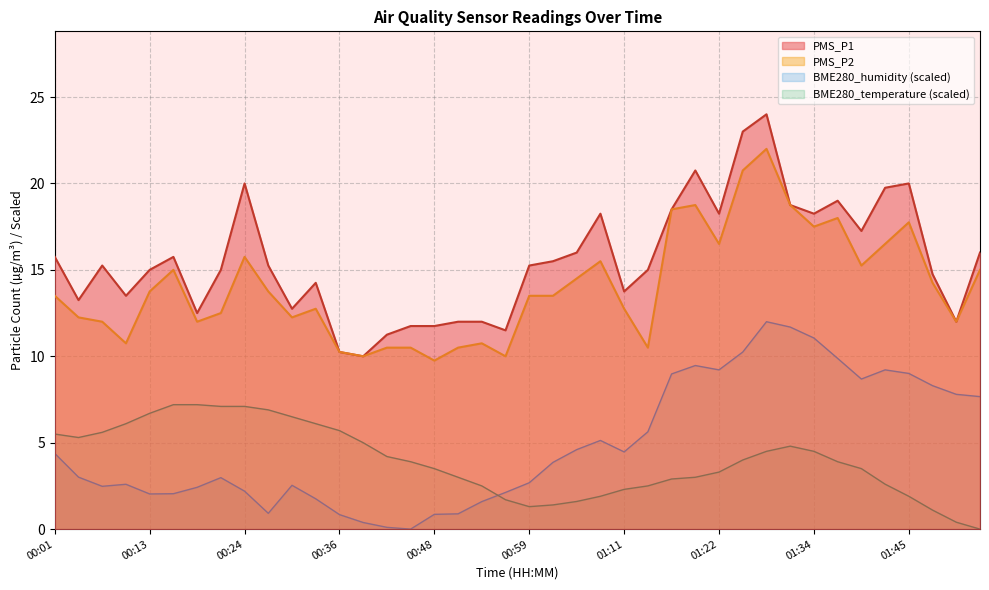

What is the highest value of the PMS_P1 series?

24.0